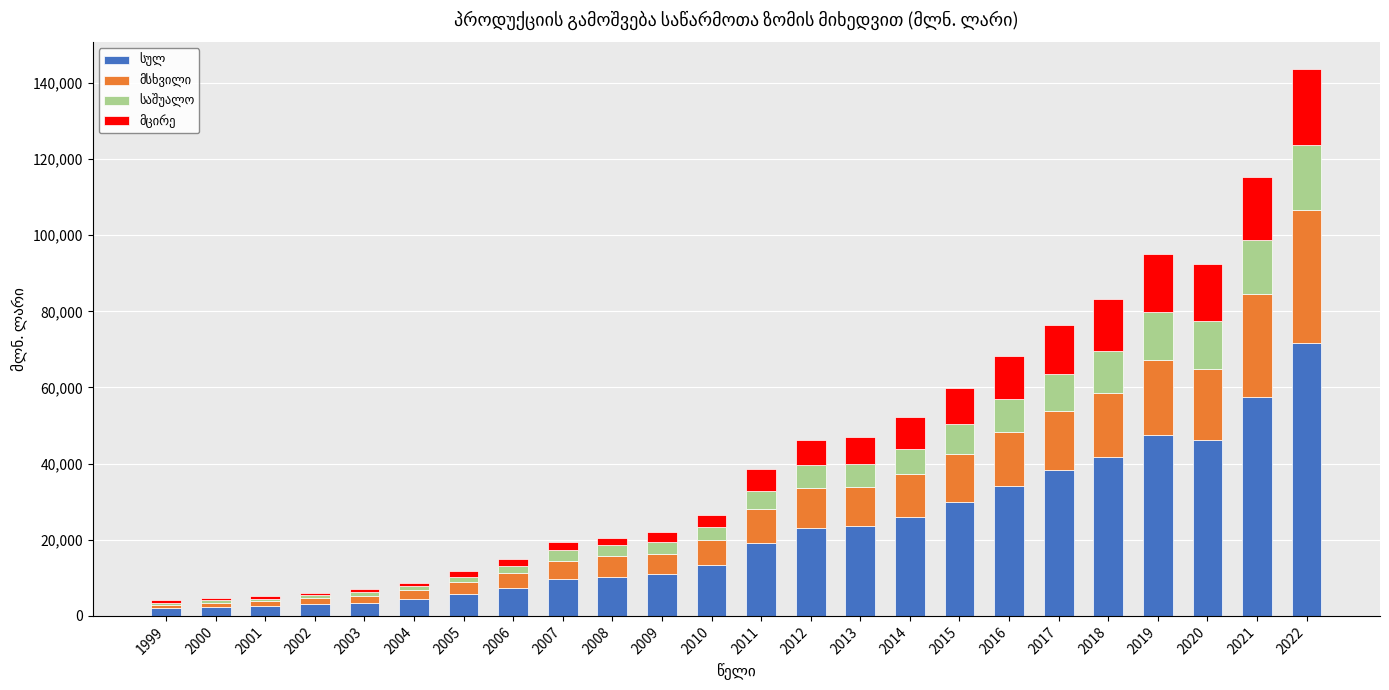

At which category is the sum across all series the highest?

2022